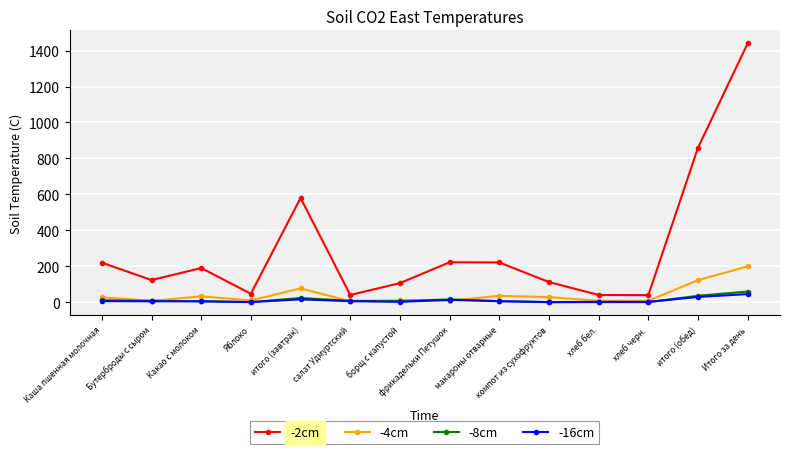

At which label does -8cm reach its peak?

Итого за день